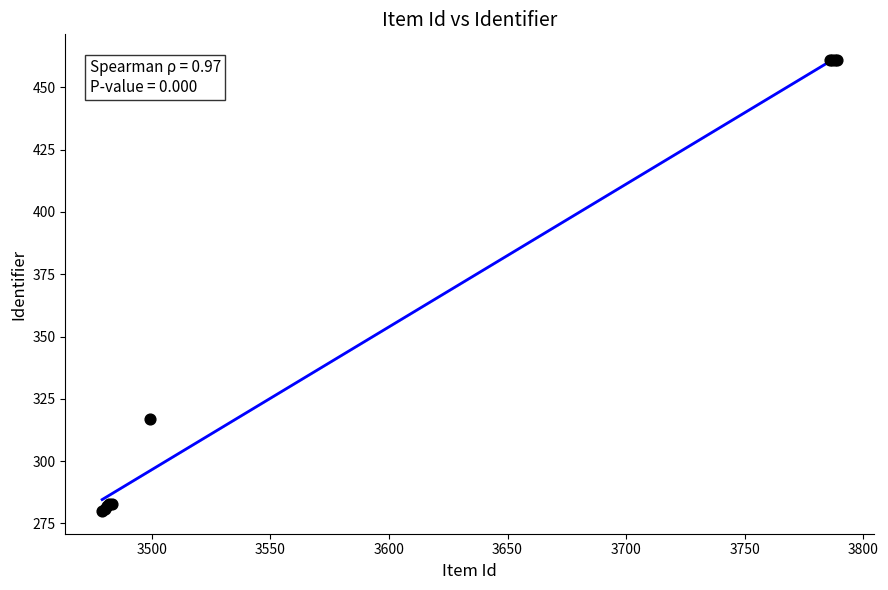

What Y value in the scatter plot is closest to 370?

317